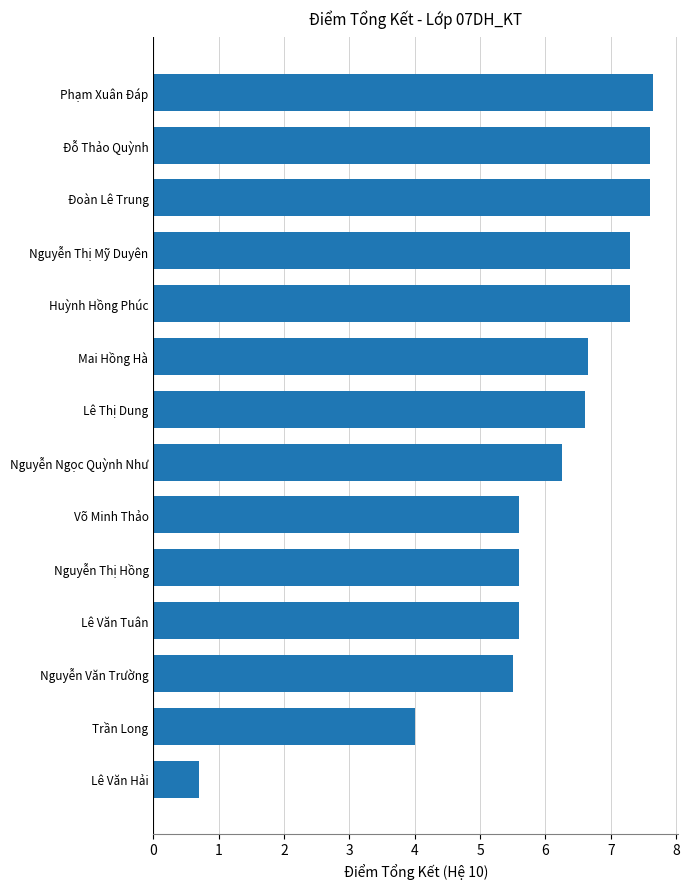

What is the average value?

6.0